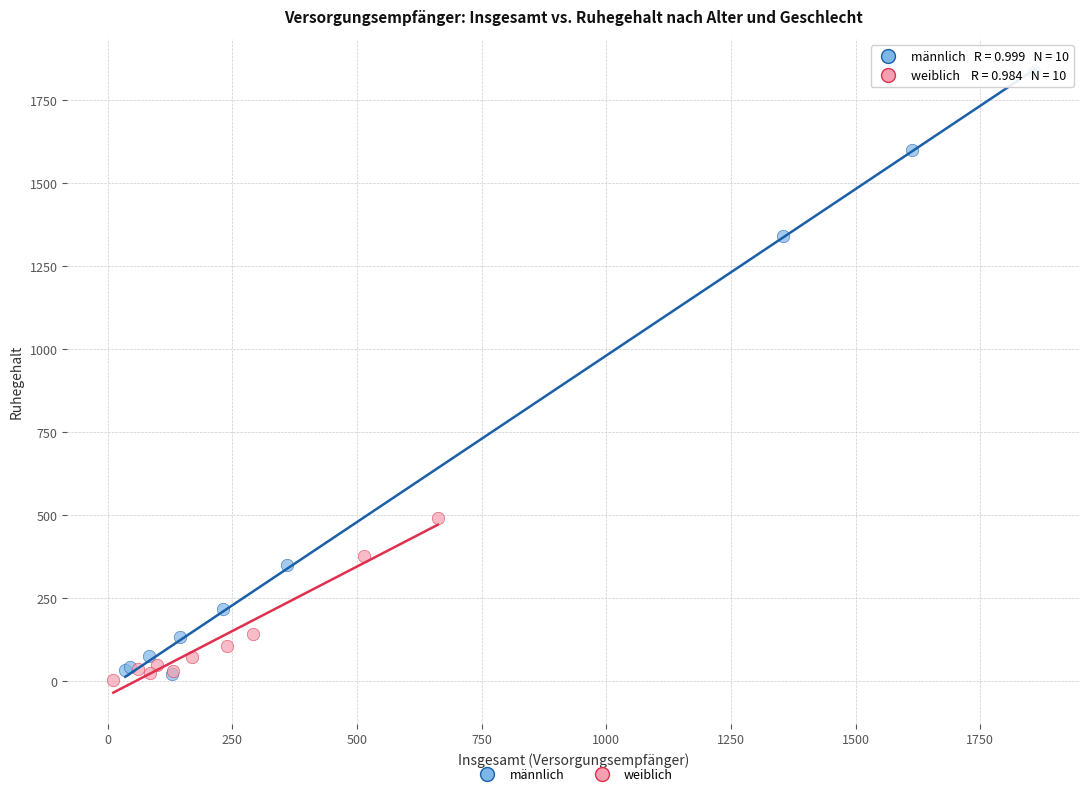

Which series has the widest spread of Y values?

männlich